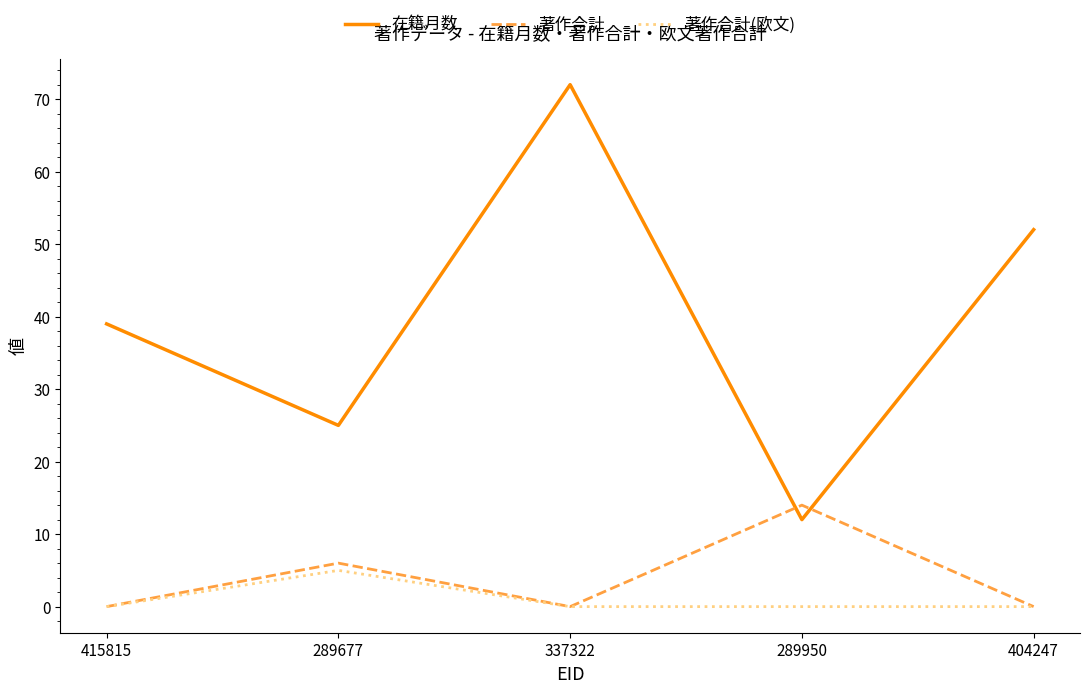

What position from the right is 337322?

3